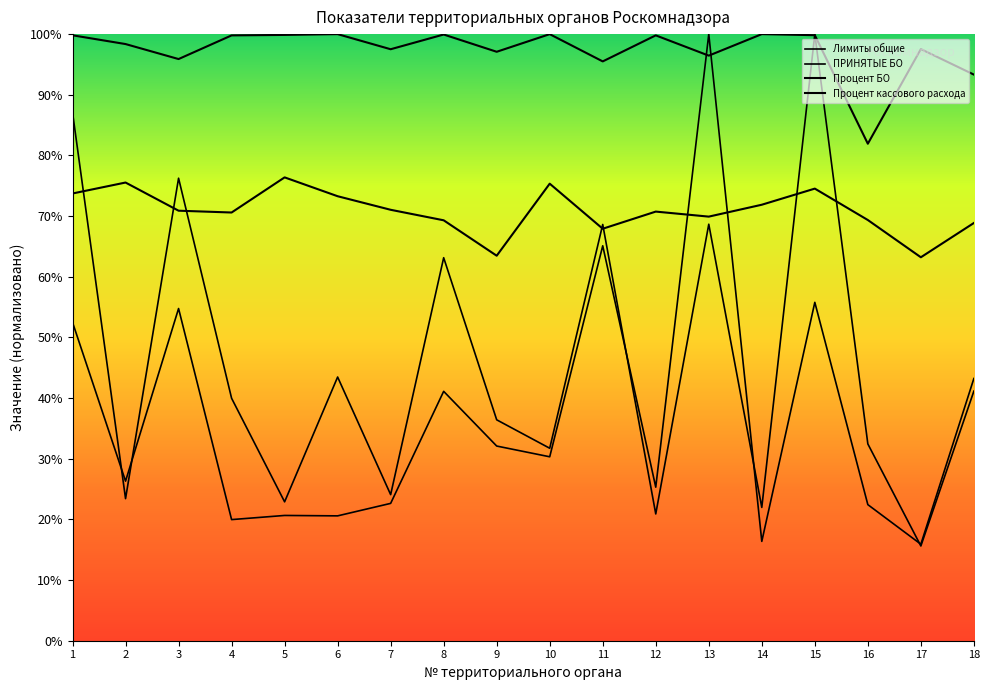

Reading left to right, list all the values displayed in this chart.

Лимиты общие: 1=52.5	2=26.3	3=54.8	4=20.0	5=20.7	6=20.6	7=22.6	8=41.1	9=32.1	10=30.3	11=65.1	12=25.3	13=100.0	14=16.4	15=55.8	16=22.4	17=15.9	18=43.2
ПРИНЯТЫЕ БО: 1=87.1	2=23.4	3=76.2	4=40.0	5=22.9	6=43.5	7=24.1	8=63.1	9=36.4	10=31.7	11=68.6	12=20.9	13=68.7	14=22.0	15=100.0	16=32.4	17=15.6	18=41.1
Процент БО: 1=99.8	2=98.4	3=95.9	4=99.8	5=99.9	6=100.0	7=97.5	8=99.9	9=97.1	10=100.0	11=95.5	12=99.8	13=96.5	14=100.0	15=99.8	16=81.9	17=97.5	18=93.3
Процент кассового расхода: 1=73.7	2=75.5	3=70.9	4=70.6	5=76.4	6=73.3	7=71.0	8=69.3	9=63.5	10=75.3	11=67.9	12=70.7	13=69.9	14=71.9	15=74.5	16=69.4	17=63.2	18=68.9